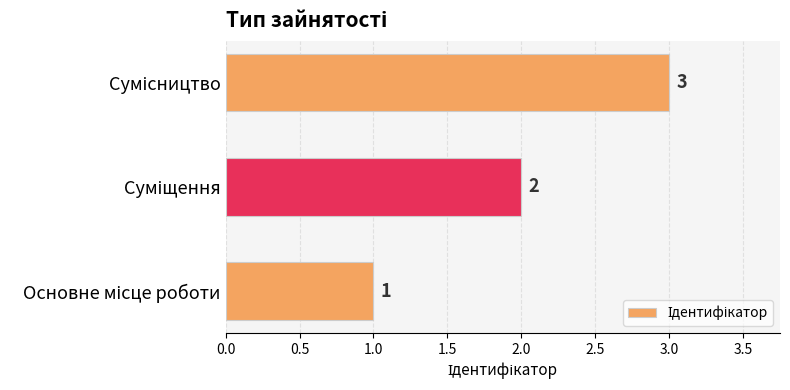

How many values are between 1 and 3?

3